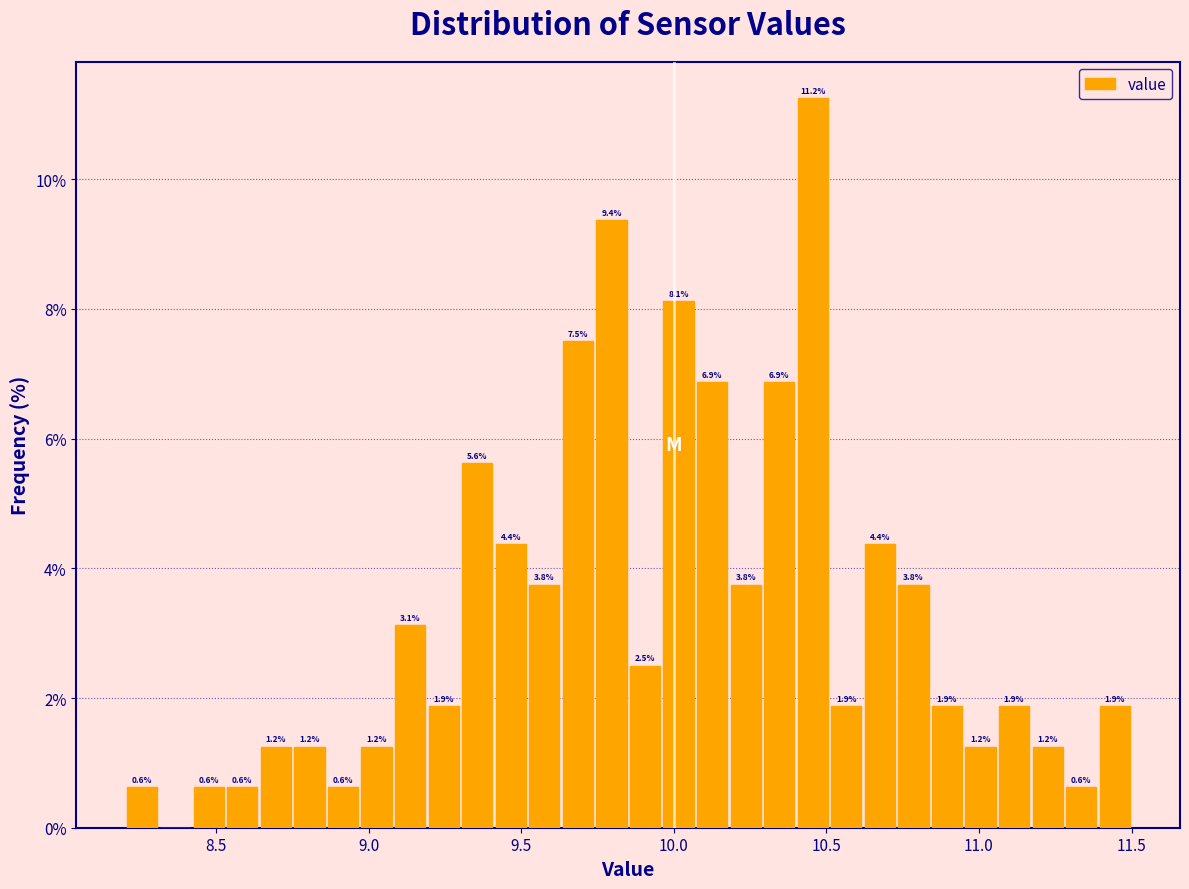

Read against the x-axis, roughly where is the centre of the tallest bar?

10.45